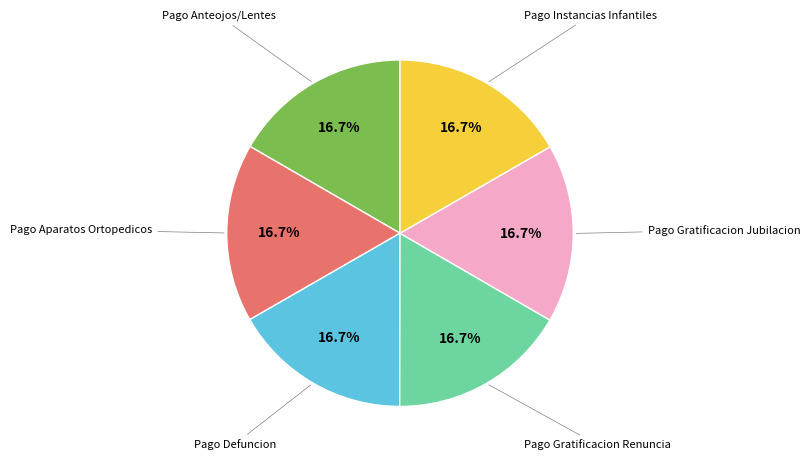

Is there a majority slice in this chart?

No